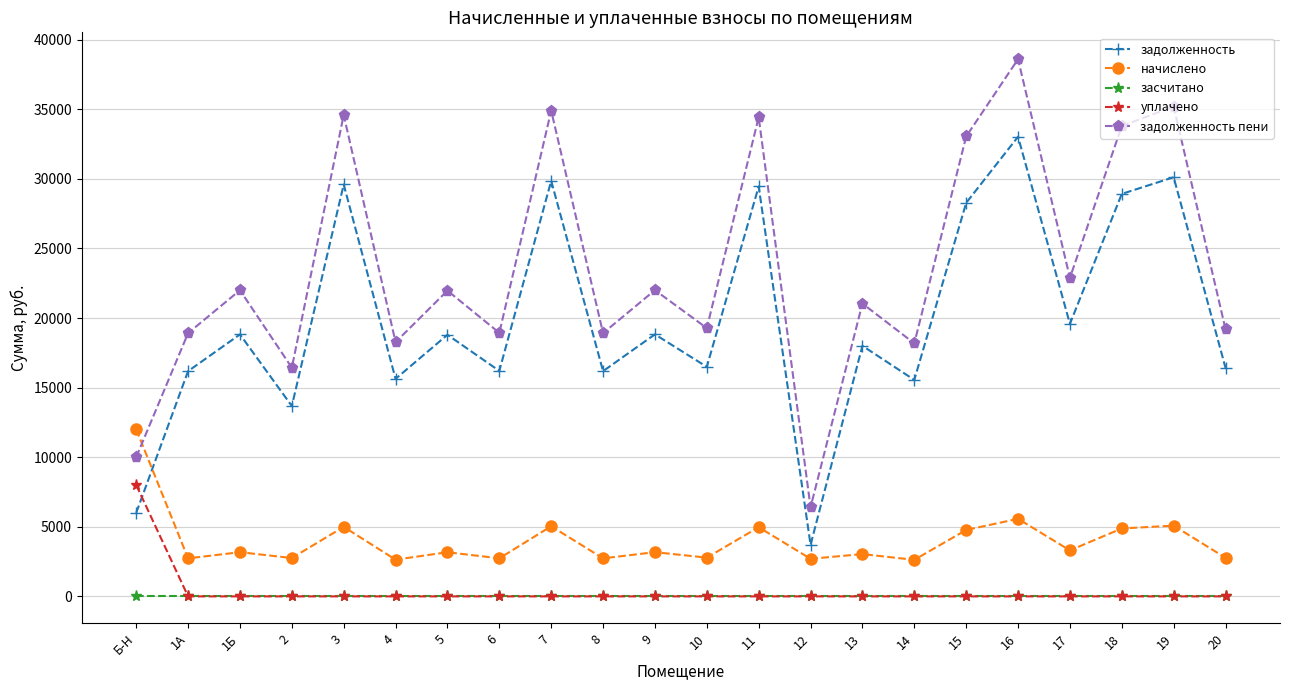

True or false: уплачено and задолженность пени intersect in this chart.

False